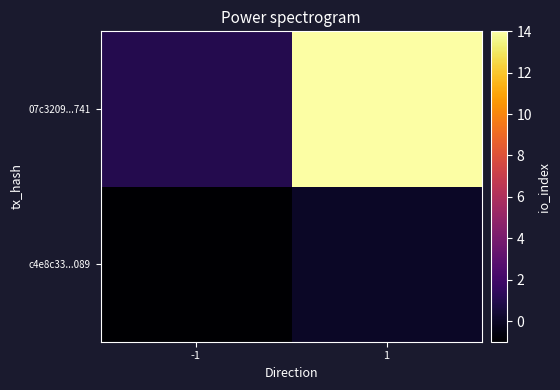

What is the difference between the highest and lowest values at 1?

14